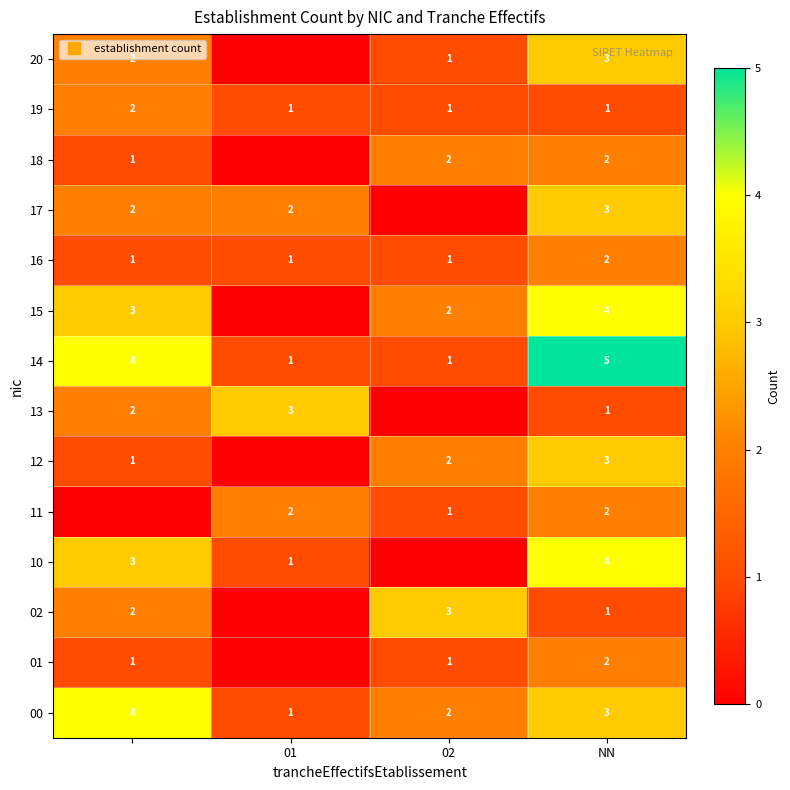

List the series in order of their peak value, lowest first.

01, 11, 16, 18, 19, 02, 12, 13, 17, 20, 00, 10, 15, 14